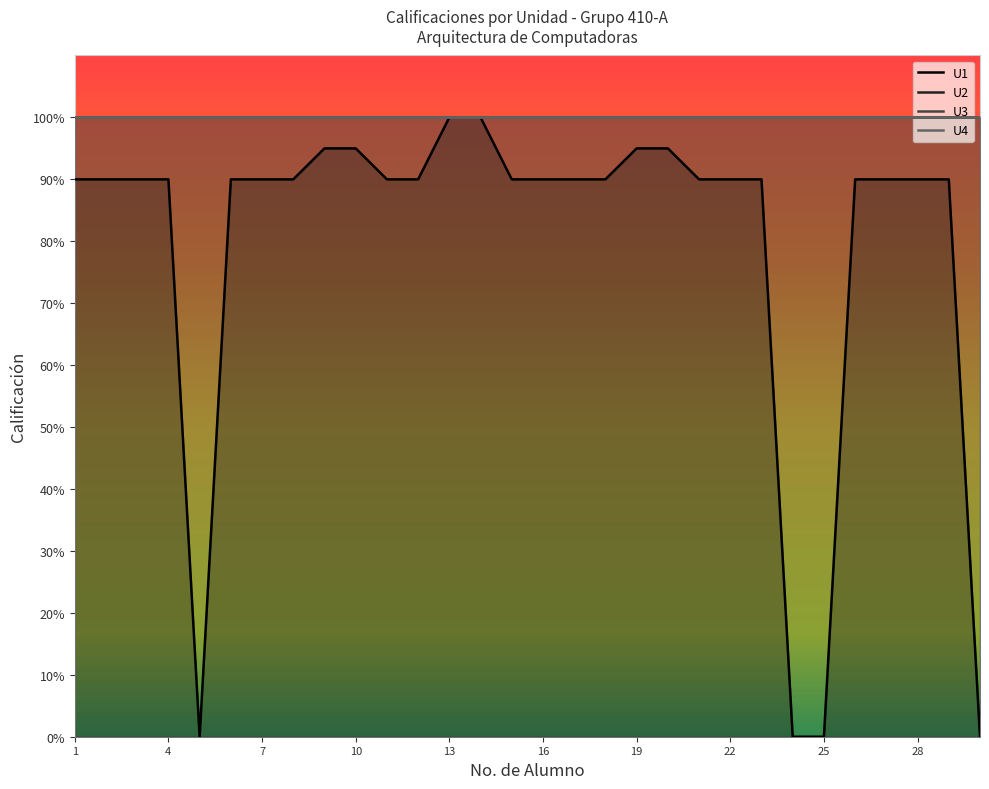

What is the value of the U1 point at the 9th from the left?

95